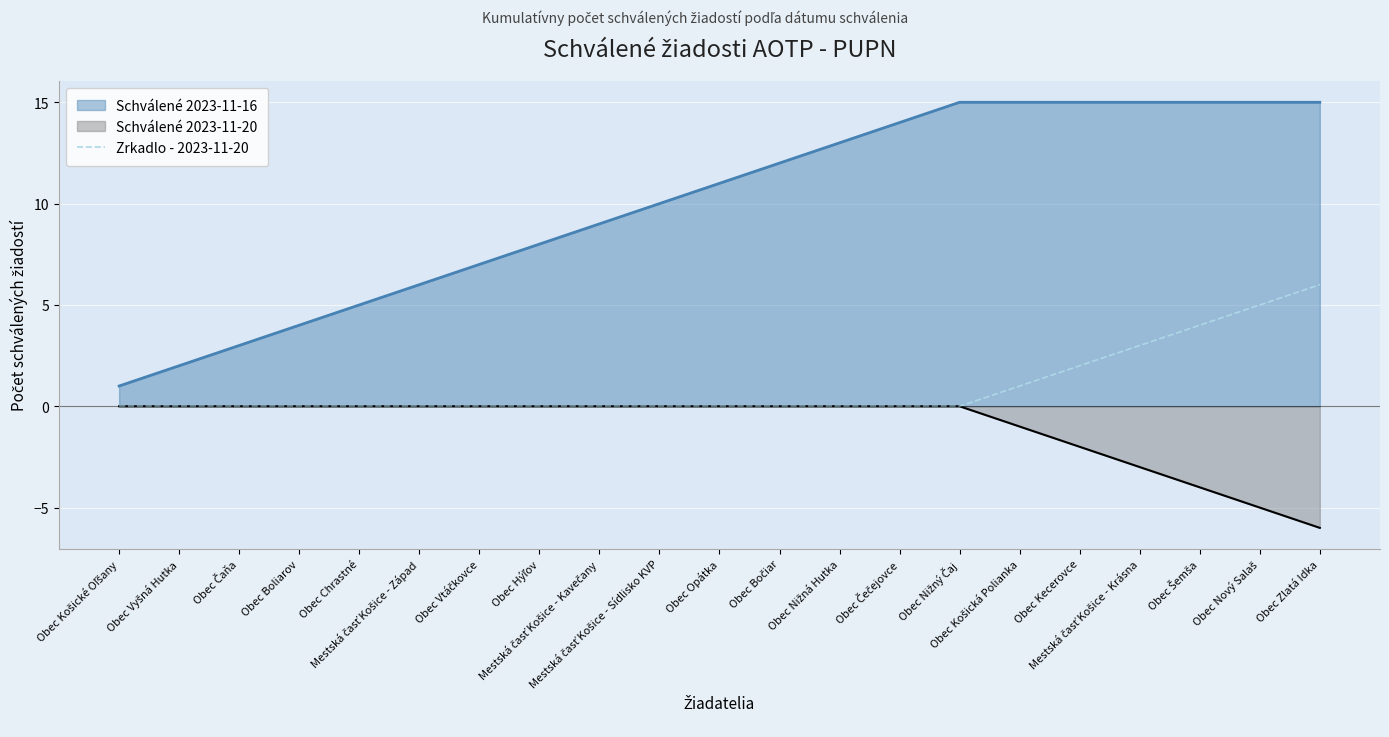

What position from the right is Obec Nový Salaš?

2